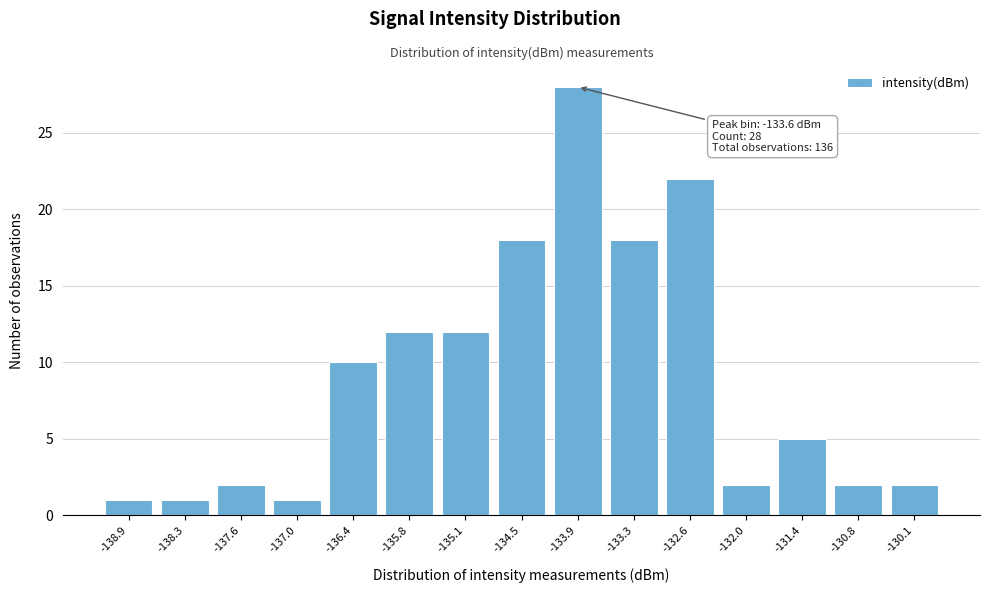

Reading left to right, extract all data points from this chart.

1	1	2	1	10	12	12	18	28	18	22	2	5	2	2